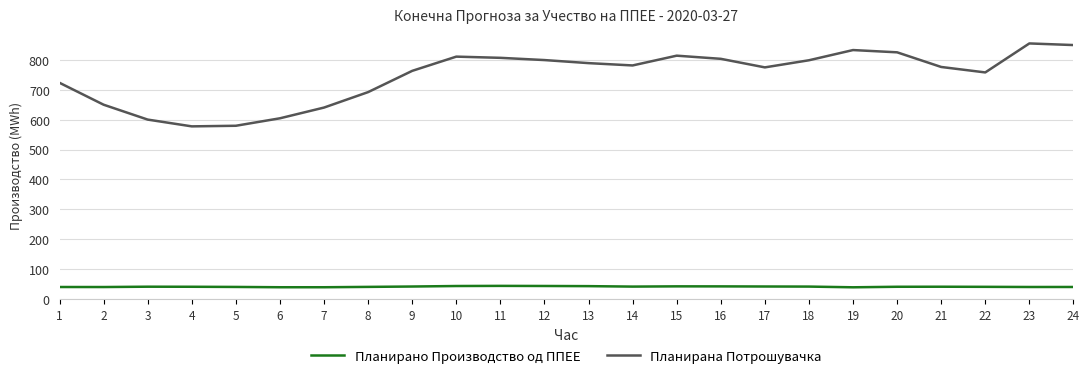

True or false: Планирано Производство од ППЕЕ and Планирана Потрошувачка intersect in this chart.

False